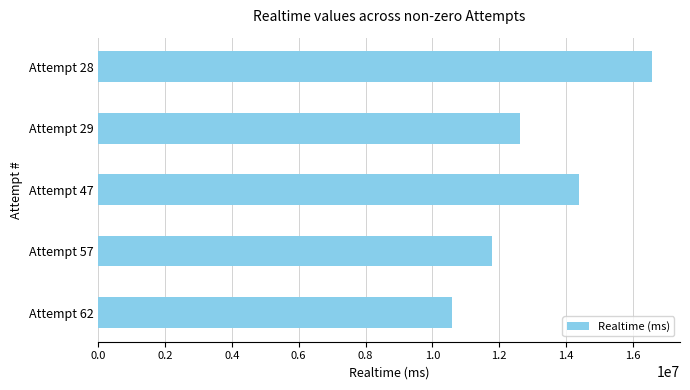

List the labels in order of value, largest first.

Attempt 28, Attempt 47, Attempt 29, Attempt 57, Attempt 62